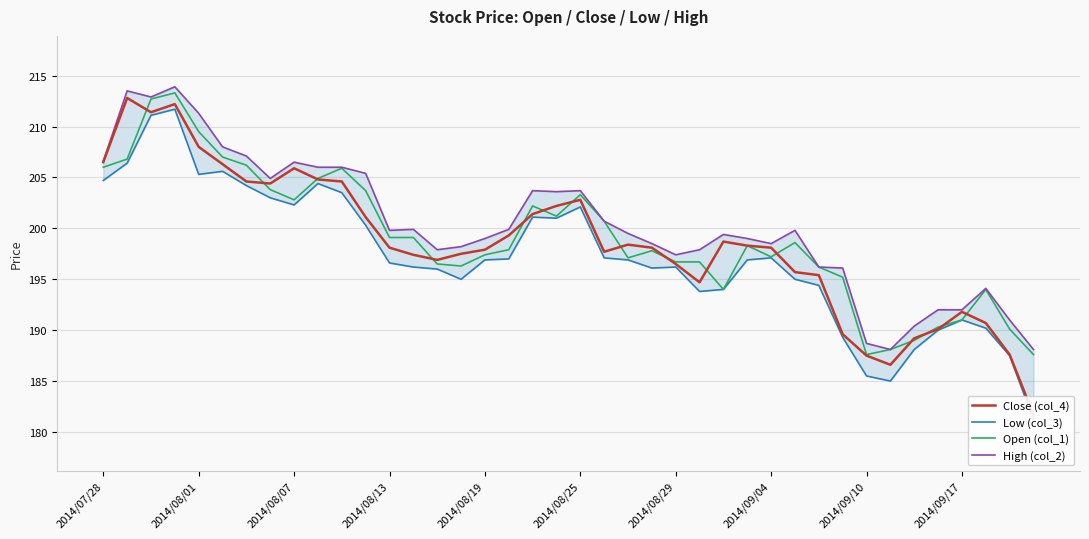

Which has a higher value, 37 or 14?

14